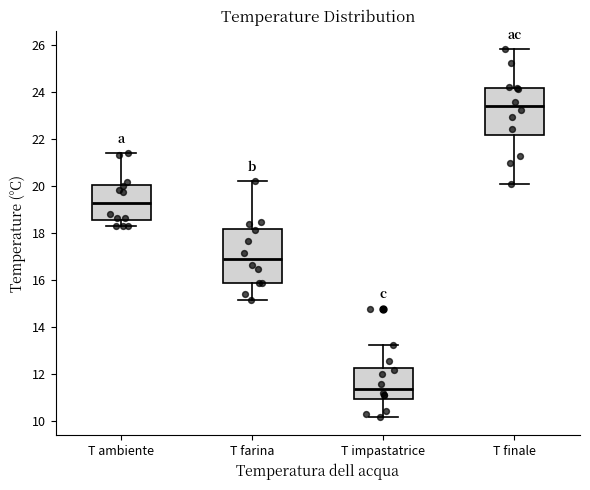

Which box is the tallest, from its lower edge to its upper edge?

T farina